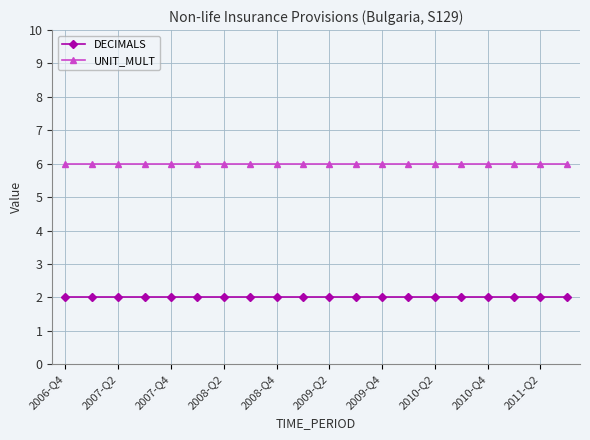

List the series in order of their overall mean, highest first.

UNIT_MULT, DECIMALS